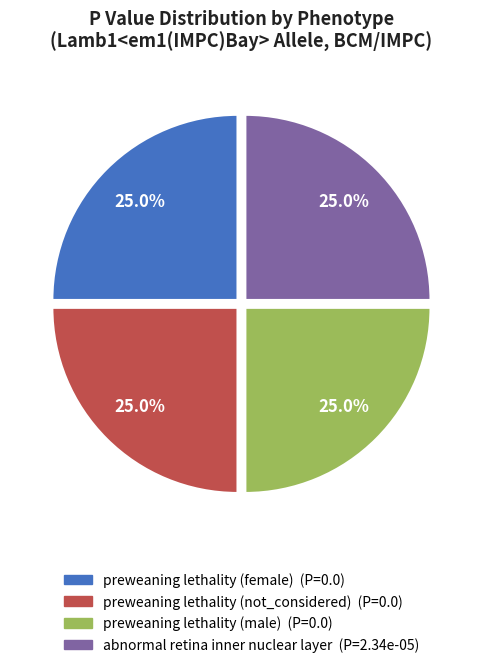

Is there any slice that represents more than half of the pie?

No